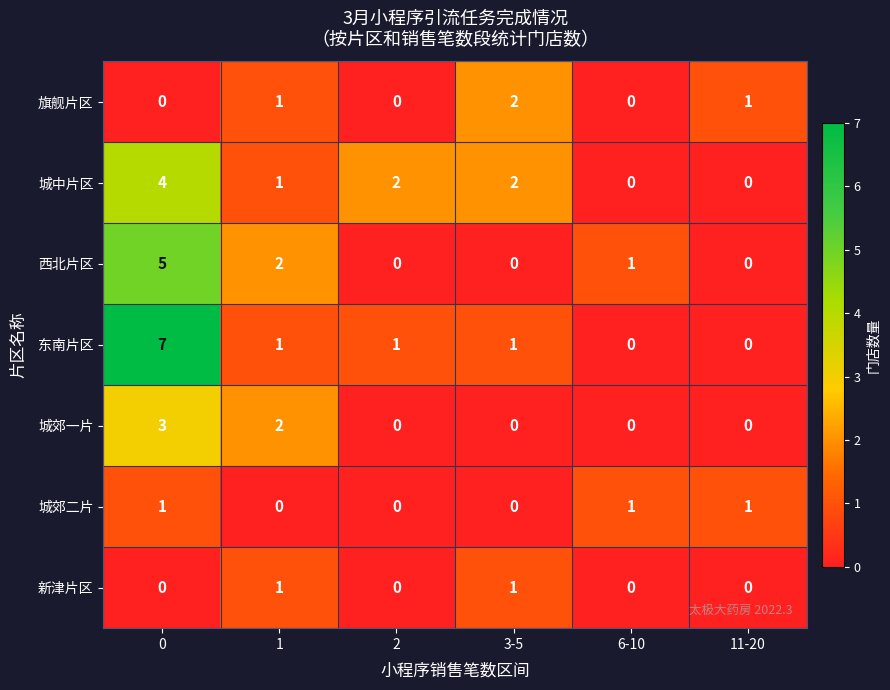

How many 城郊一片 values are between 0 and 2?

5